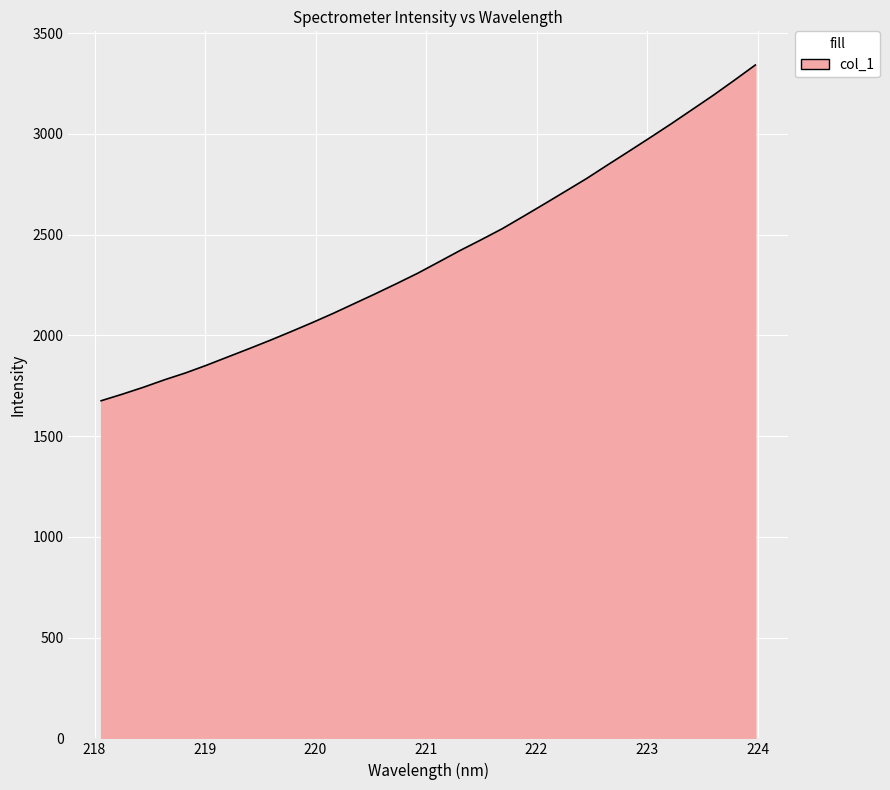

What is the minimum value shown in the chart?

1675.5